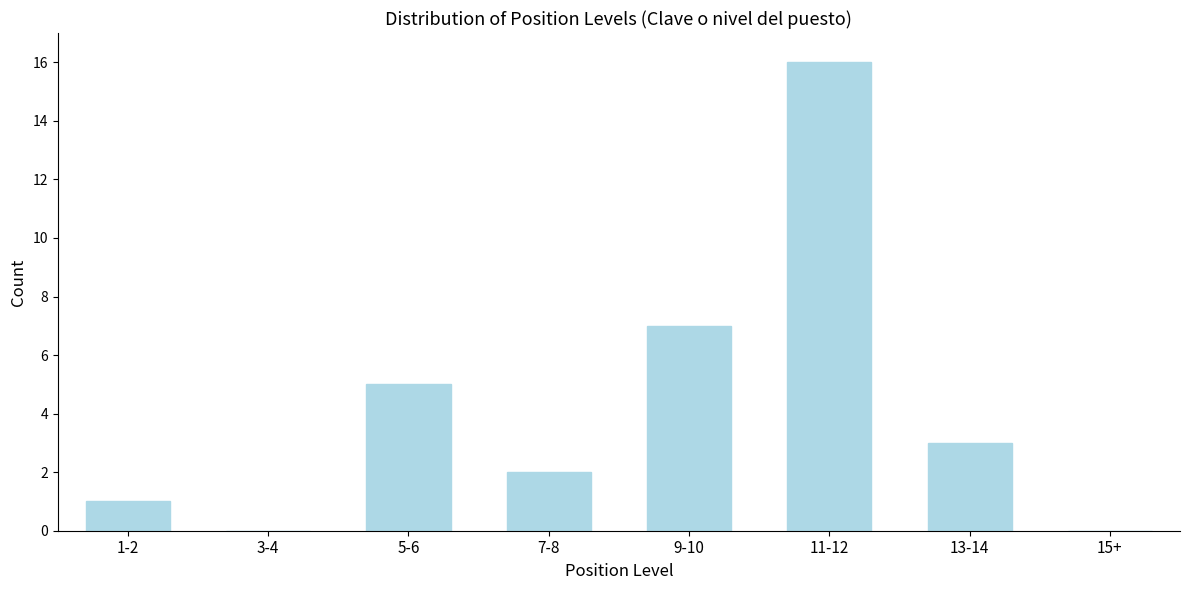

Reading left to right, list all the values displayed in this chart.

1-2=1	3-4=0	5-6=5	7-8=2	9-10=7	11-12=16	13-14=3	15+=0